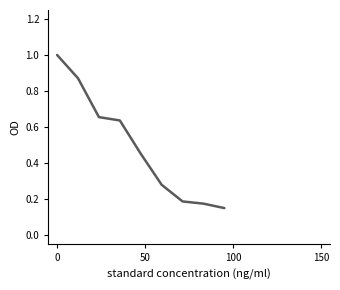

What is the maximum value shown in the chart?

1.0